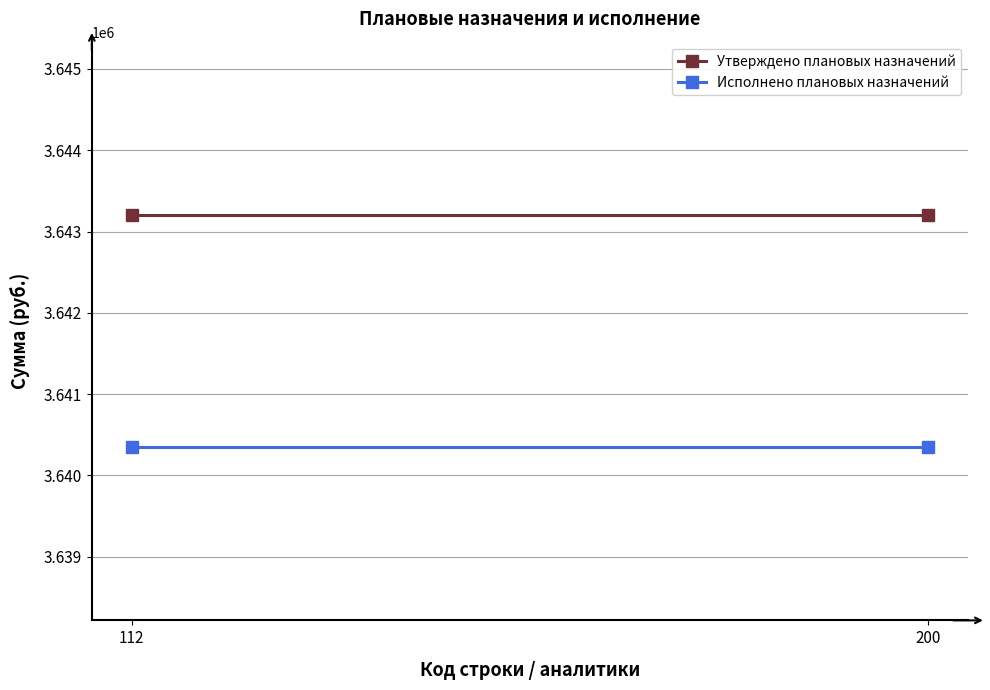

Rank the series by their average value, from lowest to highest.

Исполнено плановых назначений, Утверждено плановых назначений